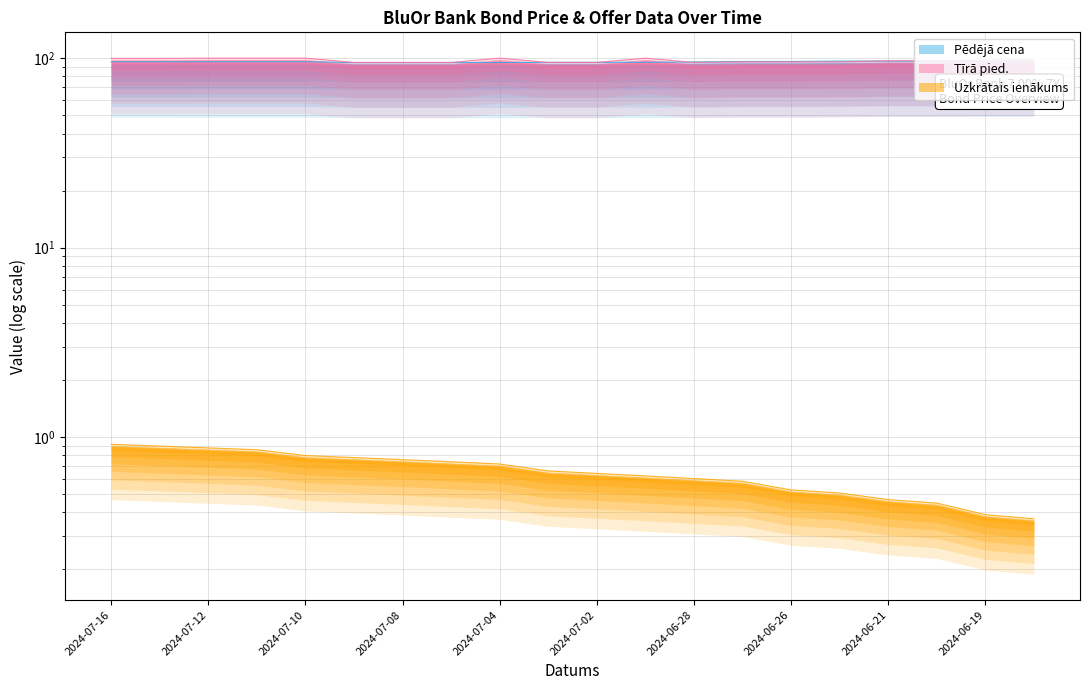

Which label corresponds to the smallest value in the chart?

2024-06-18